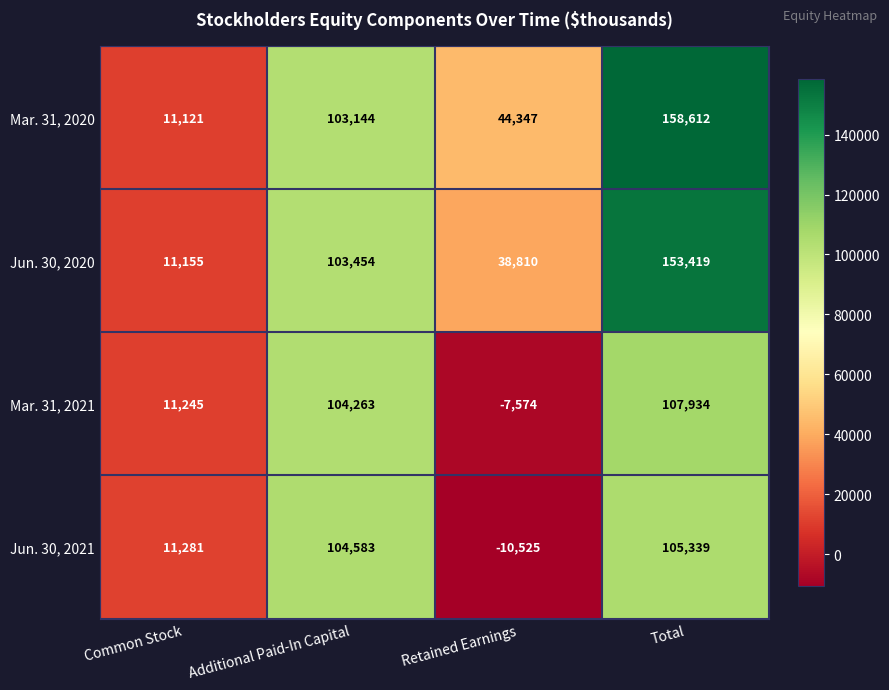

How many data points does each series have?

4